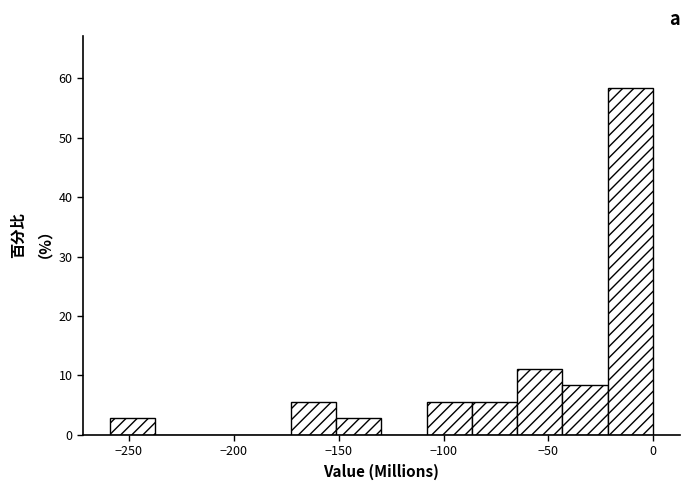

Reading left to right, transcribe this chart: for each bar, give the range it covers on the x-axis and its height. Neither the bar edges nor the heights are printed on the chart, so give them approximately, as read against the axes.

-260 to -235: 3
-235 to -215: 0
-215 to -195: 0
-195 to -175: 0
-175 to -150: 6
-150 to -130: 3
-130 to -110: 0
-110 to -85: 6
-85 to -65: 6
-65 to -45: 11
-45 to -20: 8
-20 to 0: 58